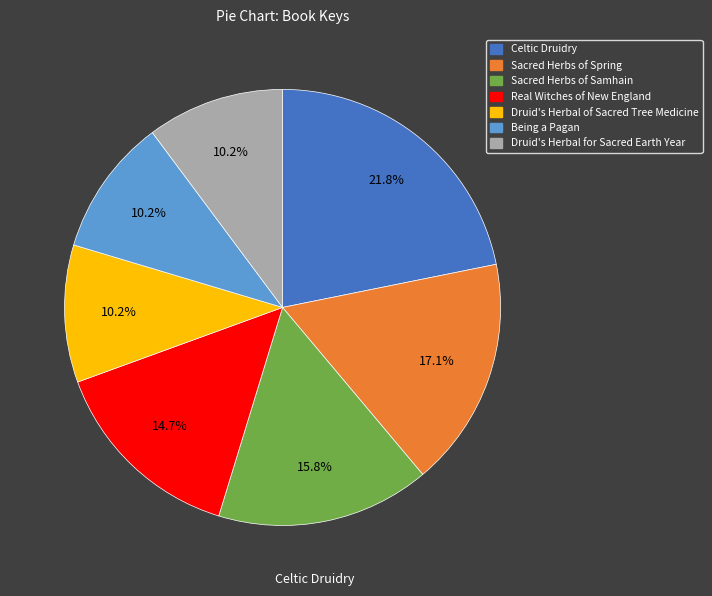

Does any single category account for the majority?

No